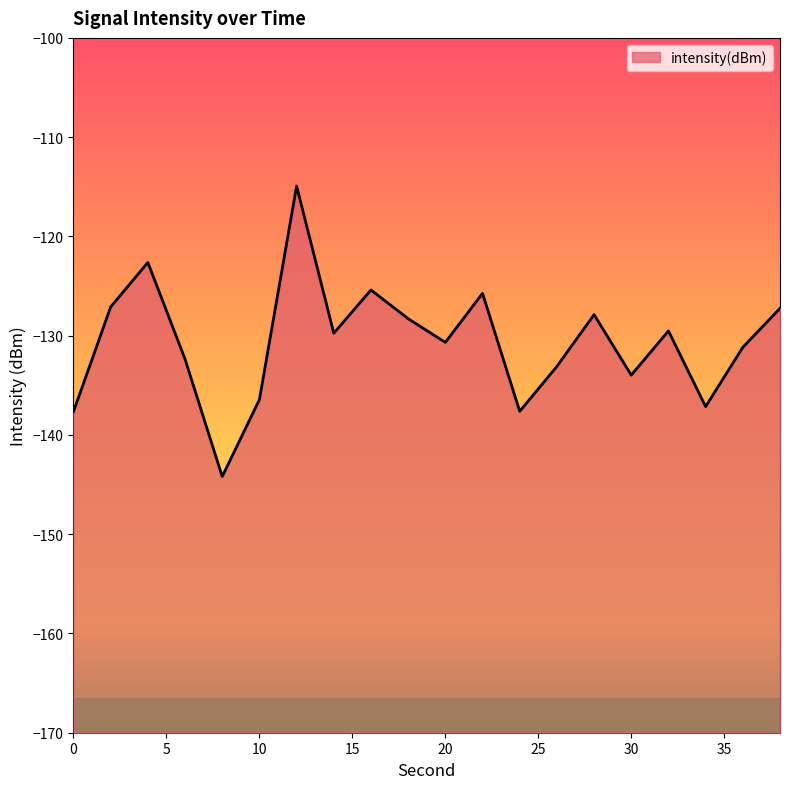

How many values exceed -129?

8